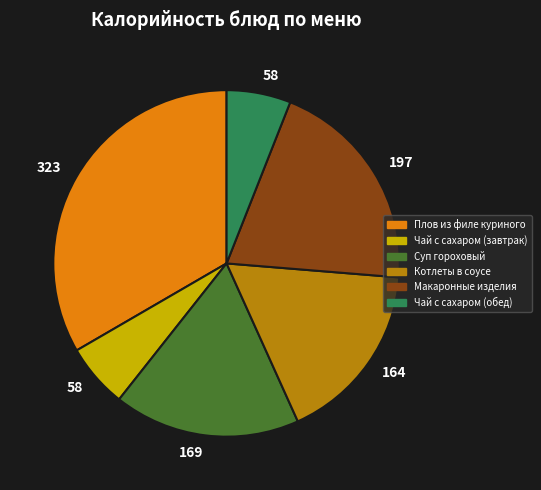

Is there any slice that represents more than half of the pie?

No